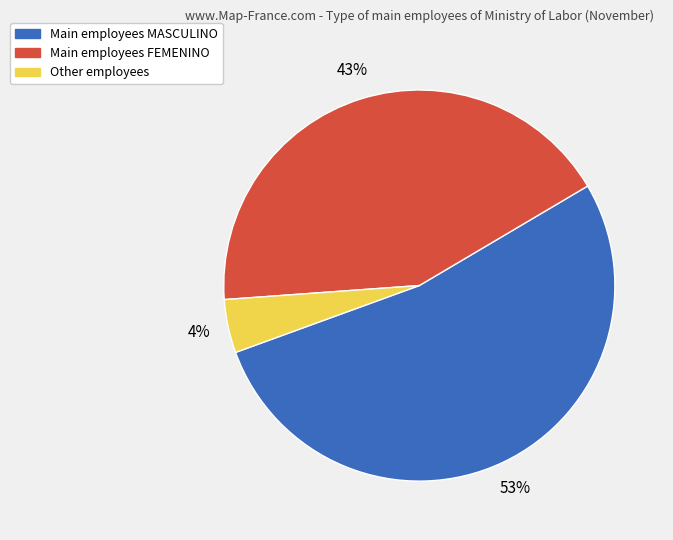

To the nearest percent, what is the difference between the largest and smallest slice percentages?

49%